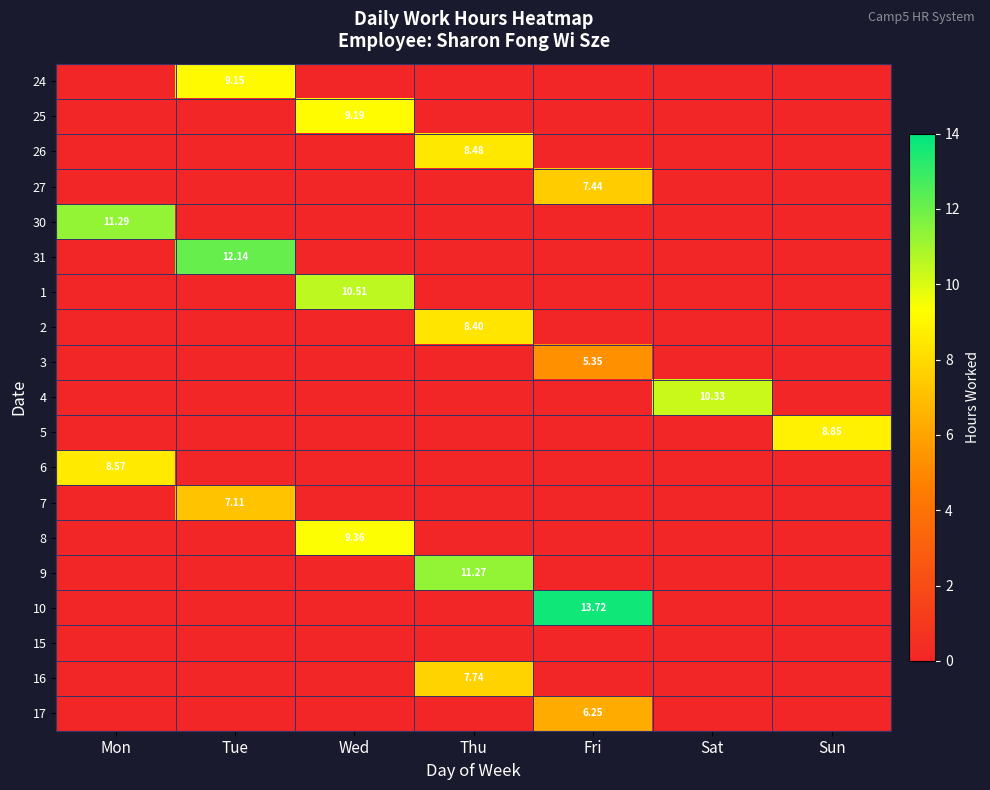

What is the difference between the highest and lowest values at Mon?

11.3